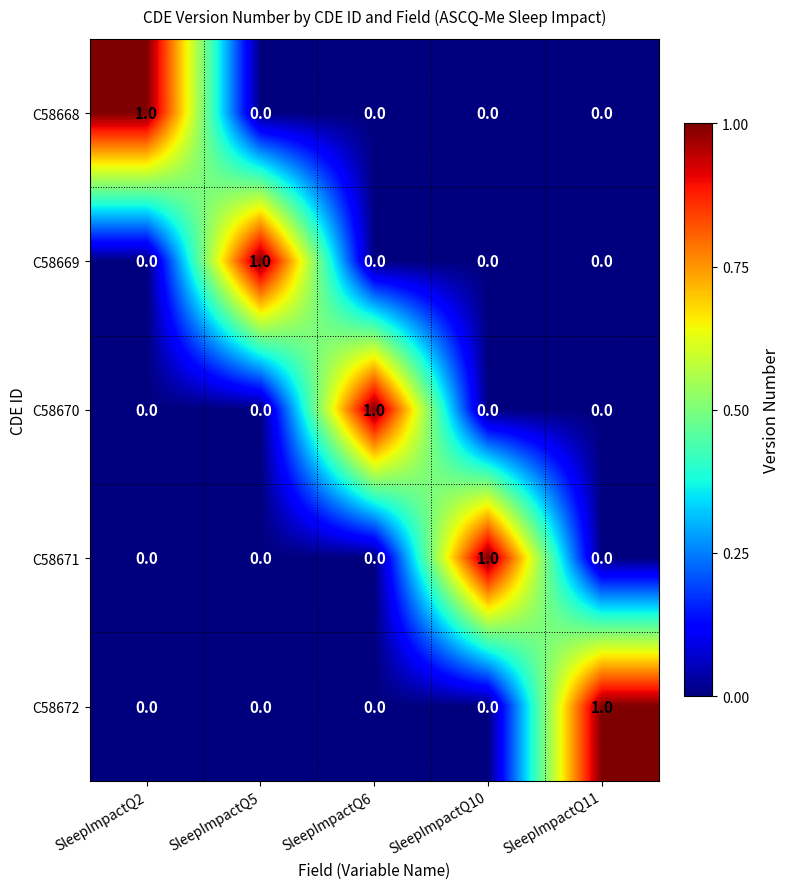

At how many categories does at least one series exceed 0?

5